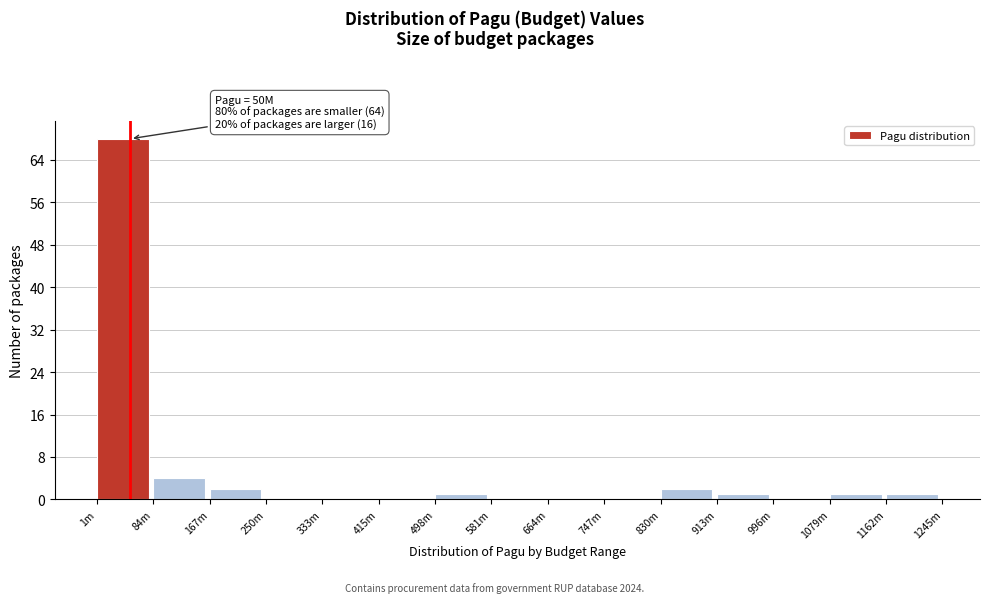

Reading left to right, list all the values displayed in this chart.

1m=68	84m=4	167m=2	250m=0	333m=0	415m=0	498m=1	581m=0	664m=0	747m=0	830m=2	913m=1	996m=0	1079m=1	1162m=1